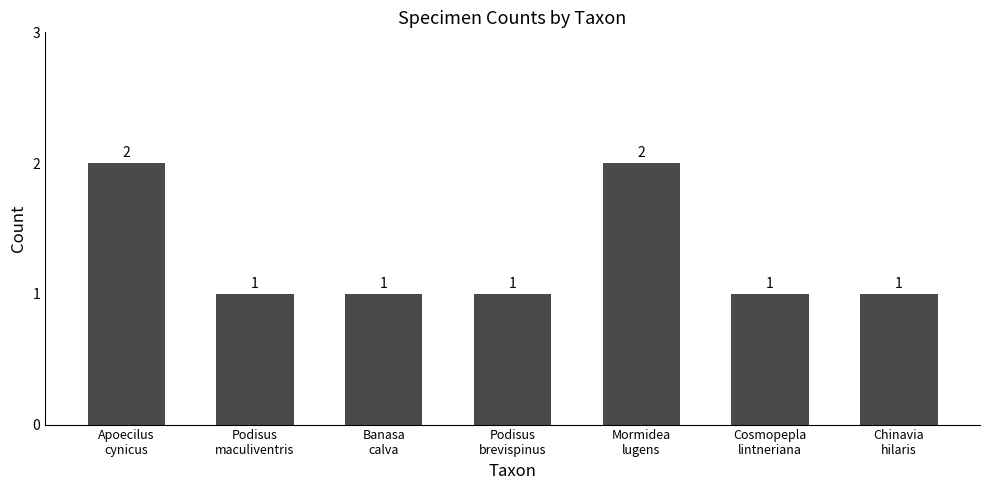

Reading left to right, extract all data points from this chart.

Apoecilus
cynicus=2	Podisus
maculiventris=1	Banasa
calva=1	Podisus
brevispinus=1	Mormidea
lugens=2	Cosmopepla
lintneriana=1	Chinavia
hilaris=1